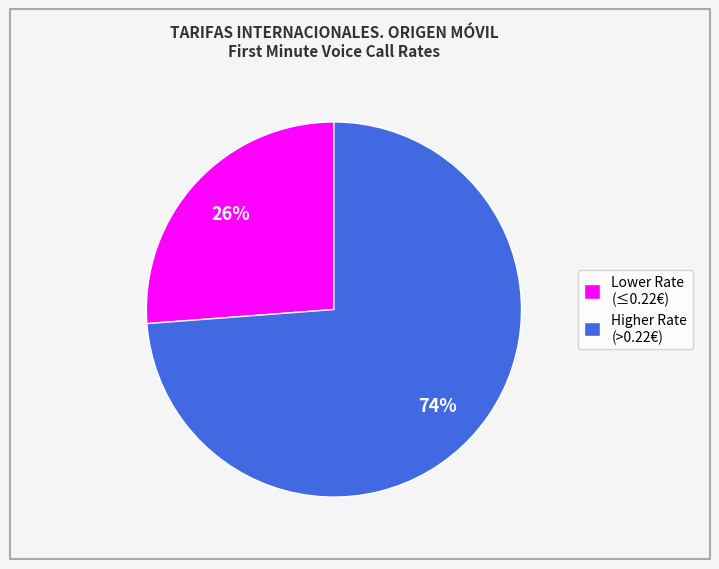

To the nearest percent, what percentage of the pie is Higher Rate (>0.22€)?

74%